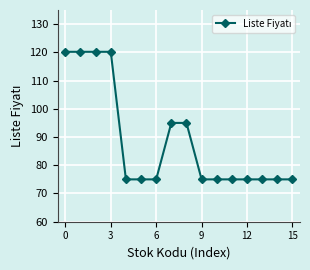

What is the difference between the maximum and minimum values?

45.2